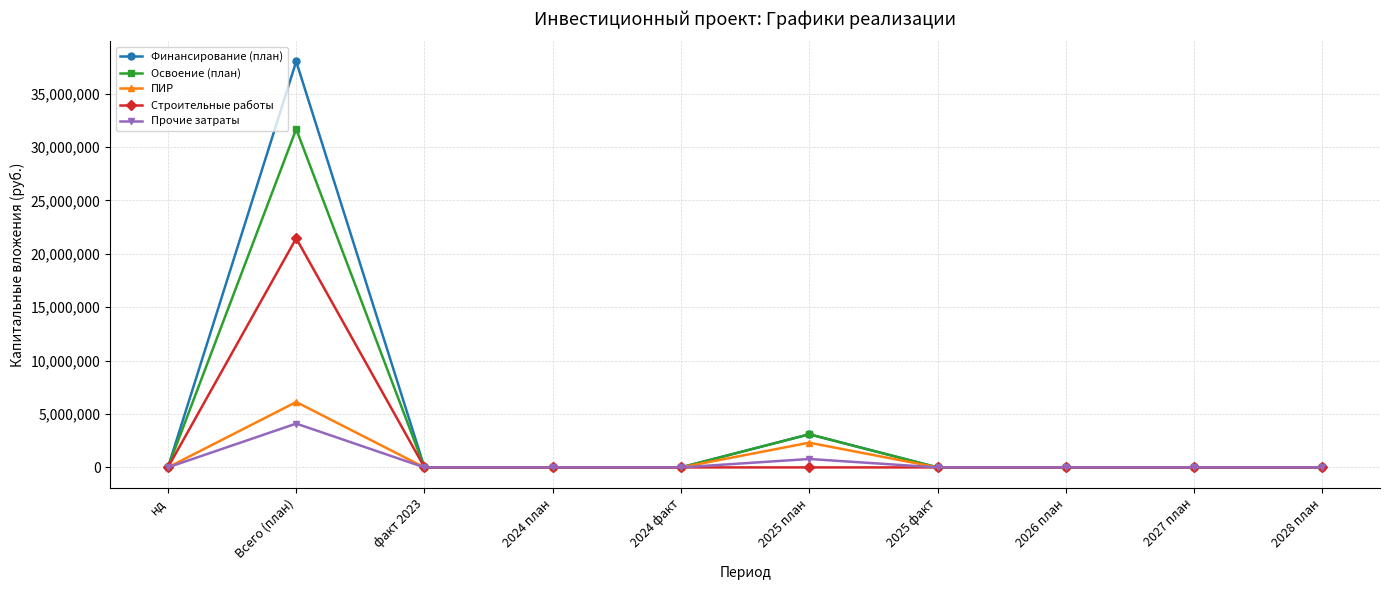

Where is the first local maximum for Прочие затраты?

Всего (план)